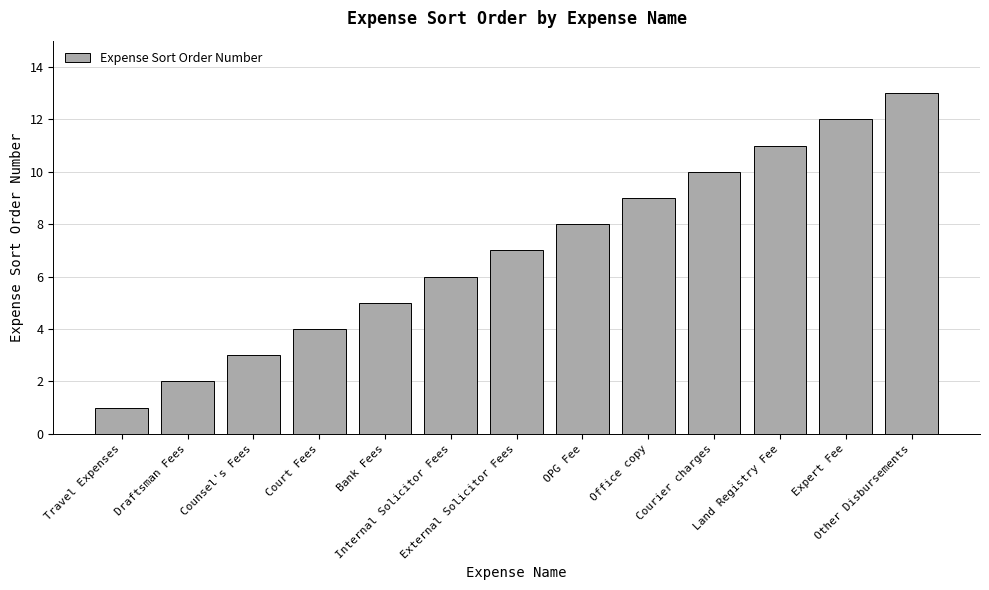

Reading left to right, what are all the values shown in this chart?

1	2	3	4	5	6	7	8	9	10	11	12	13